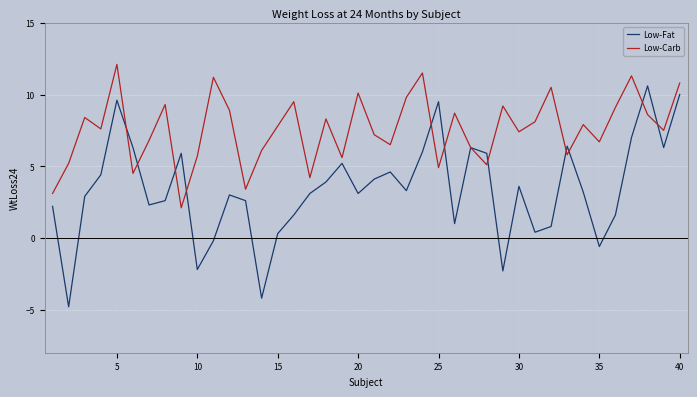

How many interior local peaks does the Low-Fat series have?

10